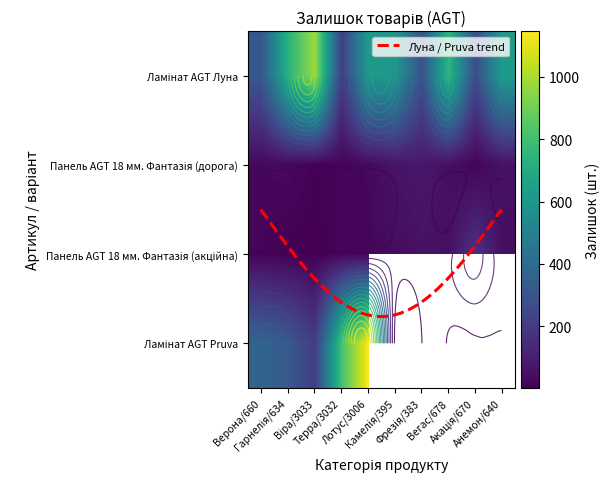

Which series changed the most between Гарнелія/634 and Фрезія/383?

Ламінат AGT Луна